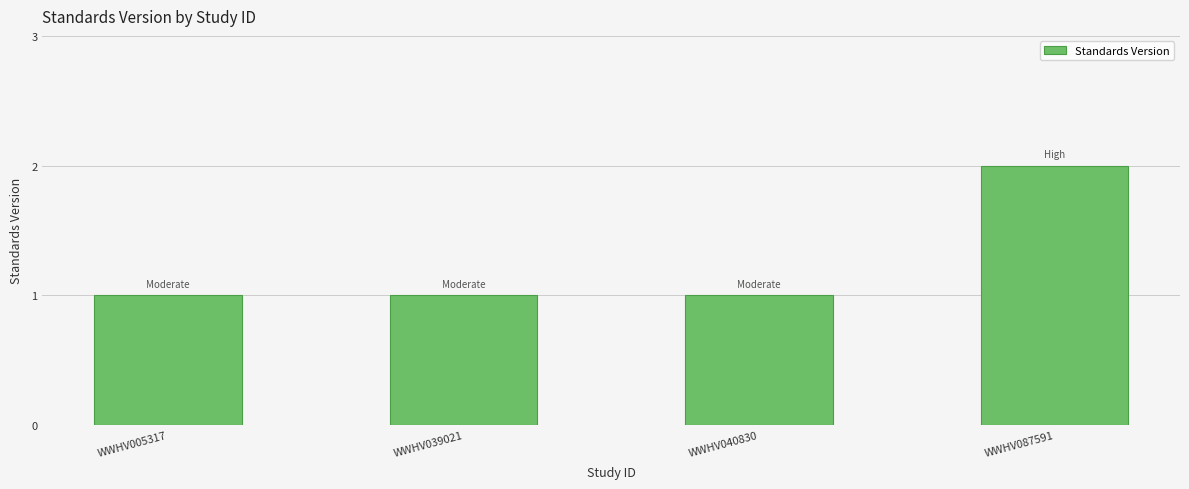

Reading right to left, transcribe all the data shown in this chart.

2	1	1	1